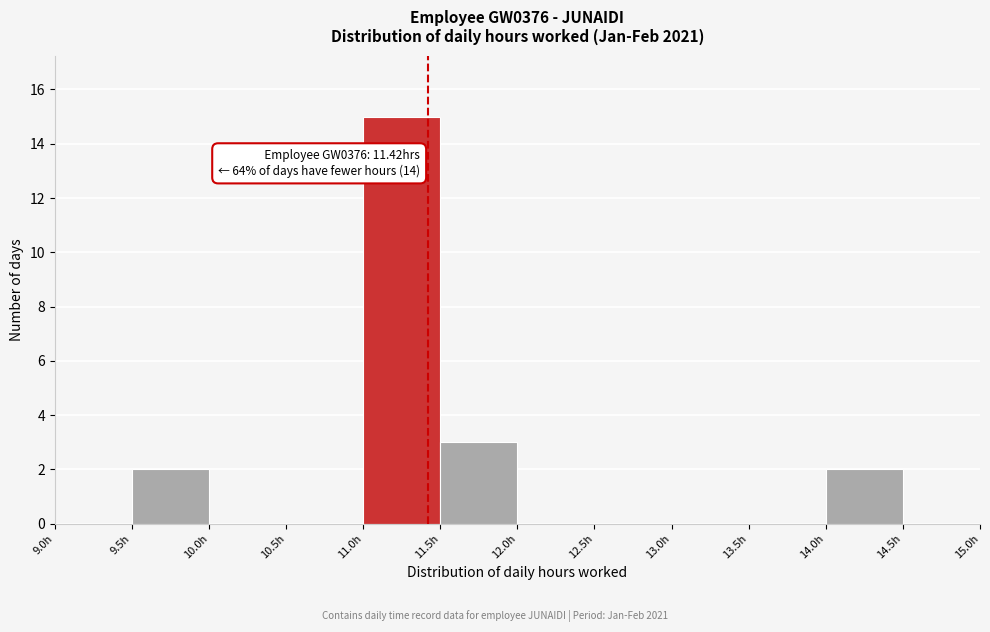

Over which range of the x-axis is the bar tallest?

11.0 to 11.5